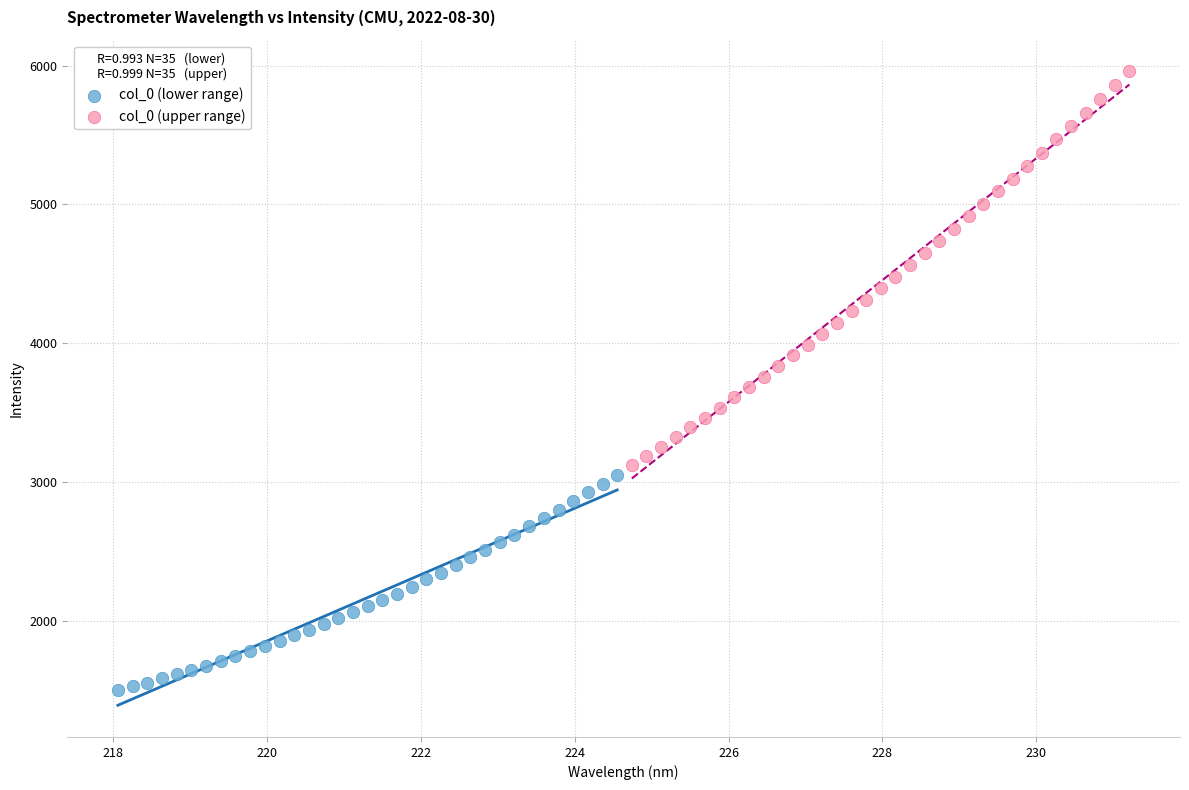

What are all the series names shown in the legend?

col_0 (lower range), col_0 (upper range)